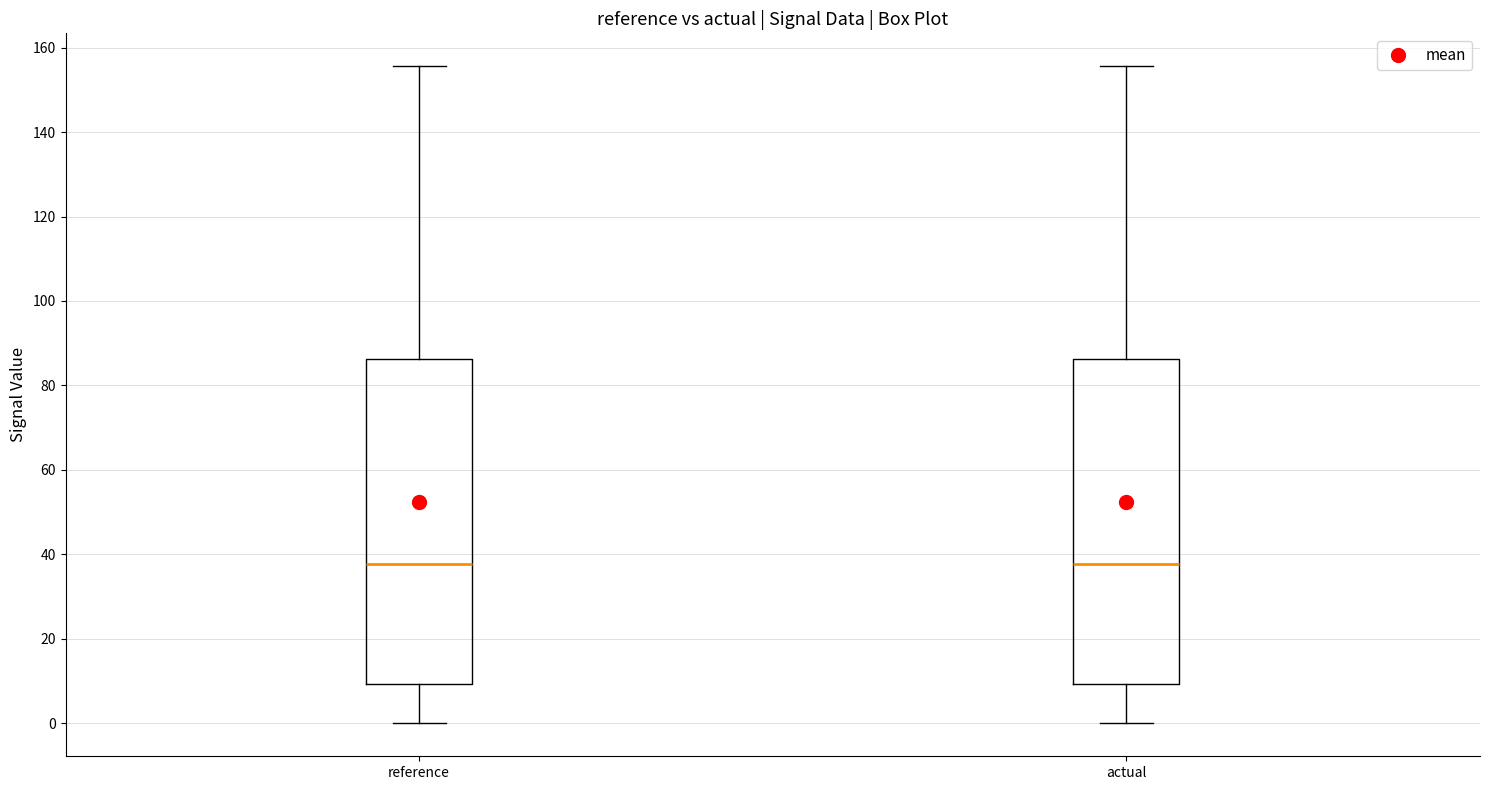

Where does the upper whisker of the box for actual end on the y-axis? The values are not printed on the chart, so give them approximately, as read against the axis.

156